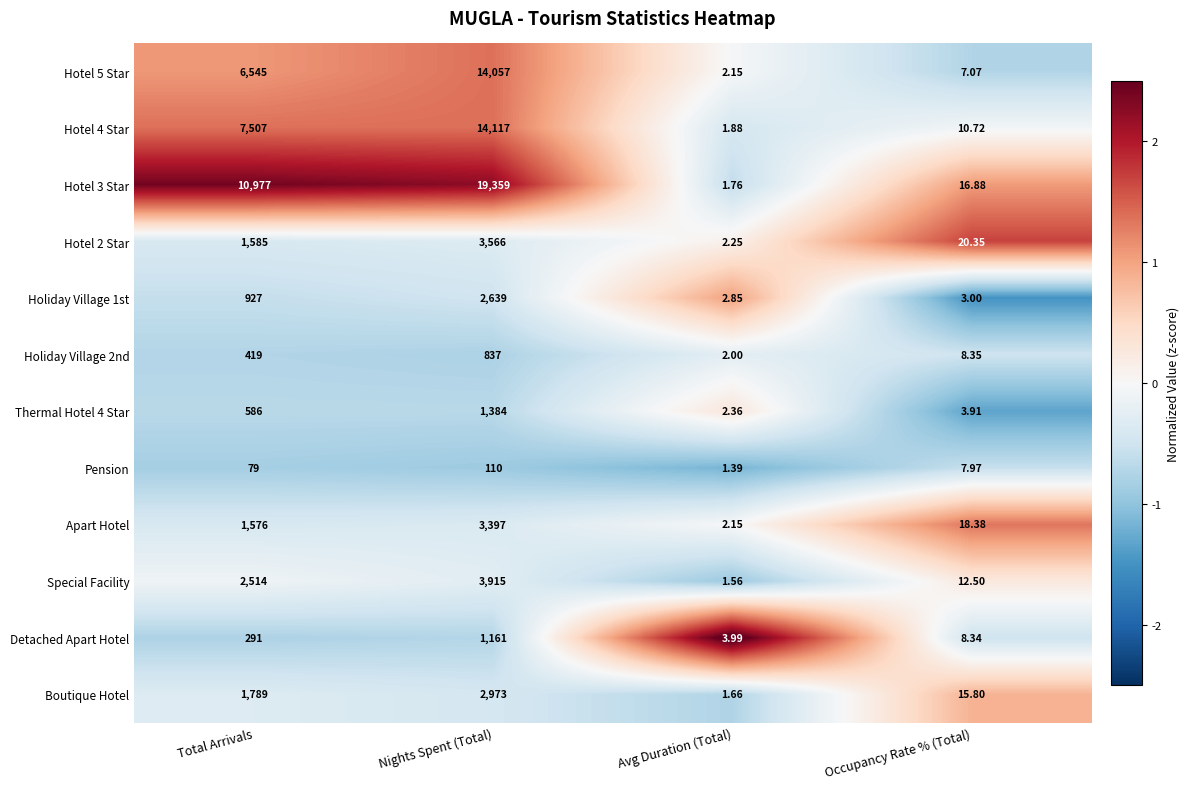

Is the value of Pension at Total Arrivals greater than the value of Hotel 5 Star at Total Arrivals?

No